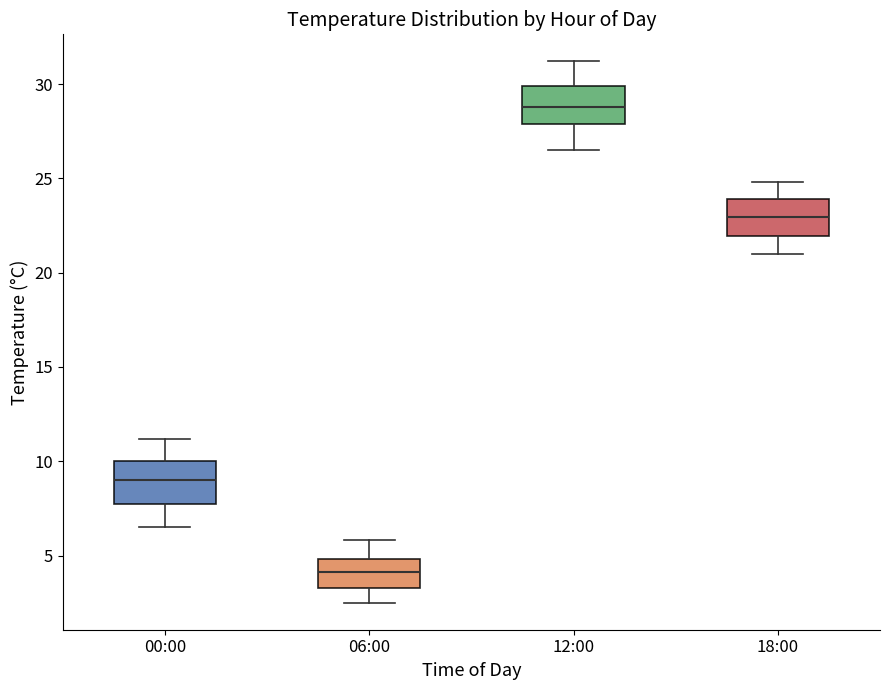

Reading left to right, transcribe this box plot: for each box, give where its median line is, the range the box spans, and where its two whiskers end, as read against the y-axis. The values are not printed on the chart, so give them approximately, as read against the axis.

00:00: median 9.0, box 8.0 to 10.0, whiskers 6.5 to 11.0
06:00: median 4.0, box 3.5 to 5.0, whiskers 2.5 to 6.0
12:00: median 29.0, box 28.0 to 30.0, whiskers 26.5 to 31.0
18:00: median 23.0, box 22.0 to 24.0, whiskers 21.0 to 25.0